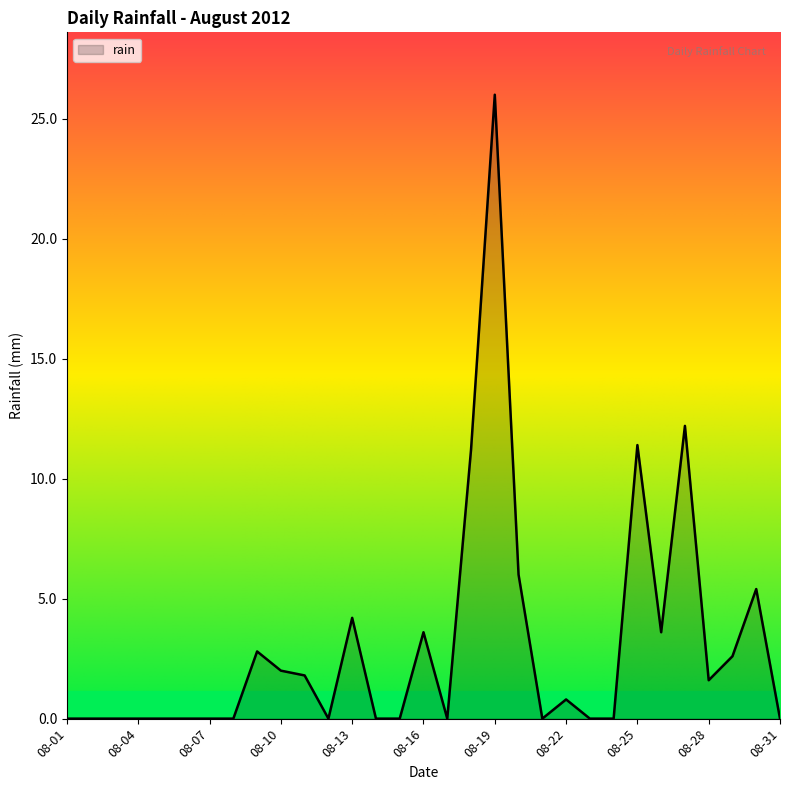

What is the greatest value displayed?

26.0